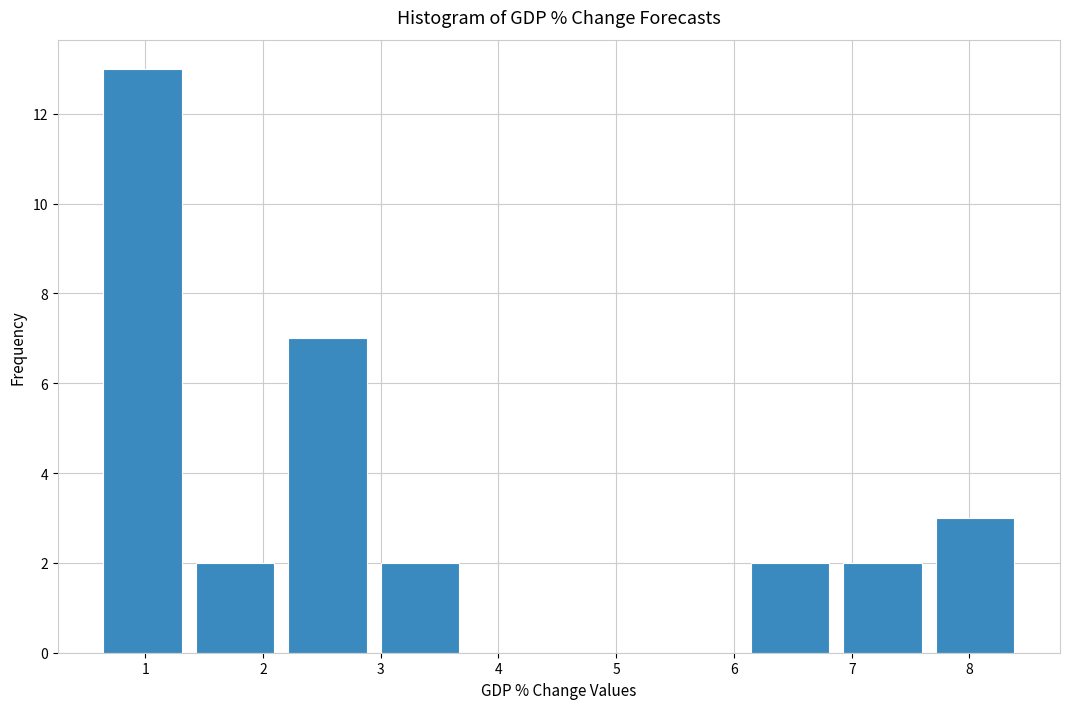

Reading left to right, transcribe this chart: for each bar, give the range it covers on the x-axis and its height. Neither the bar edges nor the heights are printed on the chart, so give them approximately, as read against the axes.

0.6 to 1.4: 13
1.4 to 2.2: 2
2.2 to 3.0: 7
3.0 to 3.8: 2
3.8 to 4.6: 0
4.6 to 5.4: 0
5.4 to 6.1: 0
6.1 to 6.9: 2
6.9 to 7.7: 2
7.7 to 8.5: 3